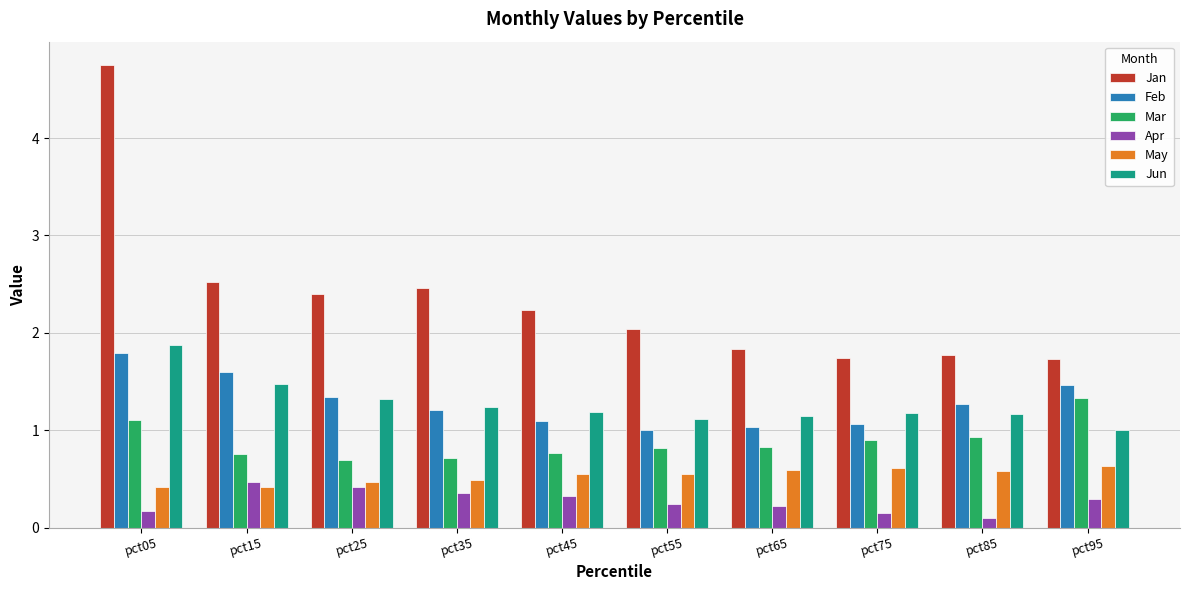

What is the lowest value of the Jun series?

1.0